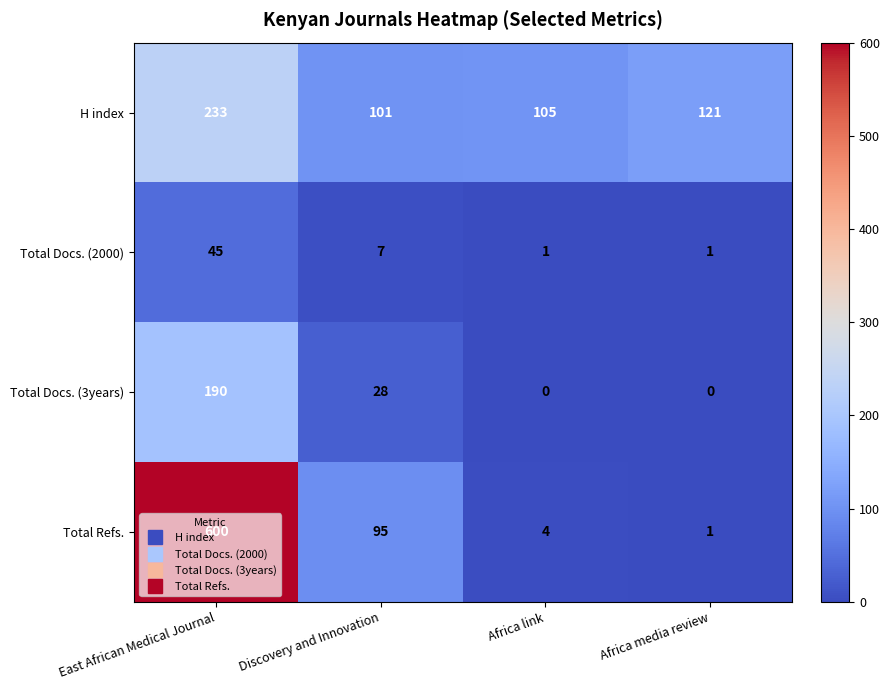

At how many categories does at least one series exceed 501?

1